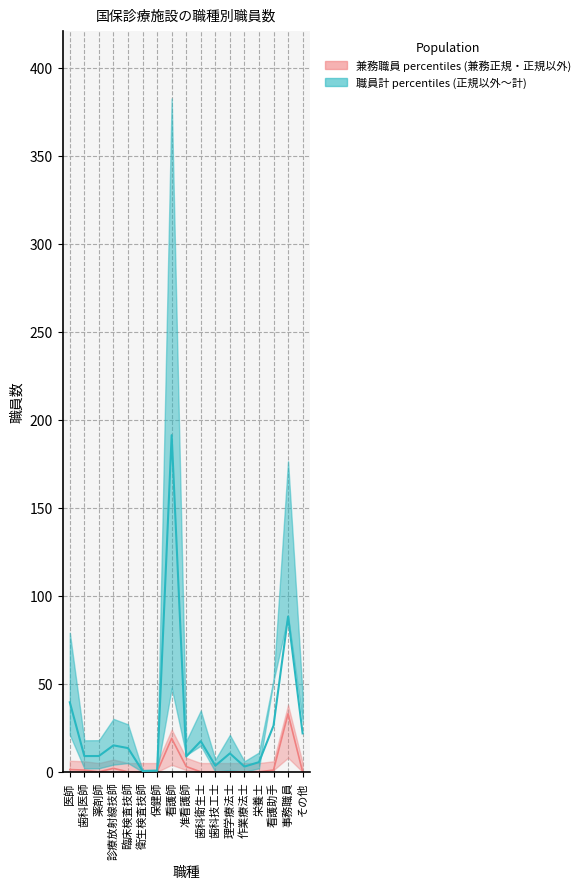

The value of 中央値 (計の中間) for 国保職員 at 薬剤師 is 3.4. True or false?

False